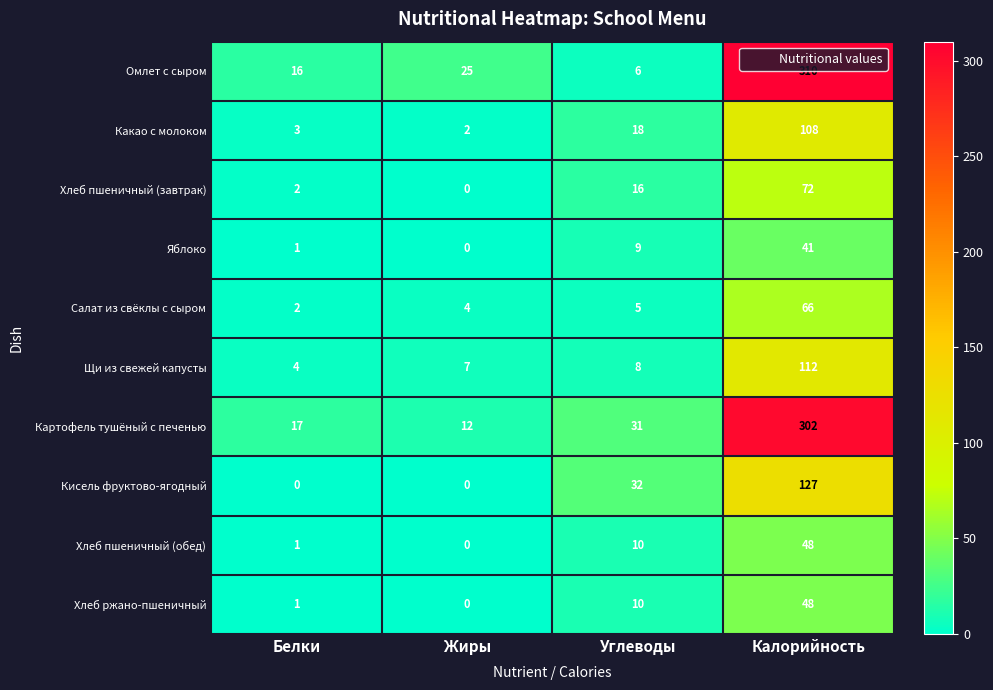

What is the sum of the Кисель фруктово-ягодный values at Углеводы and Калорийность?

159